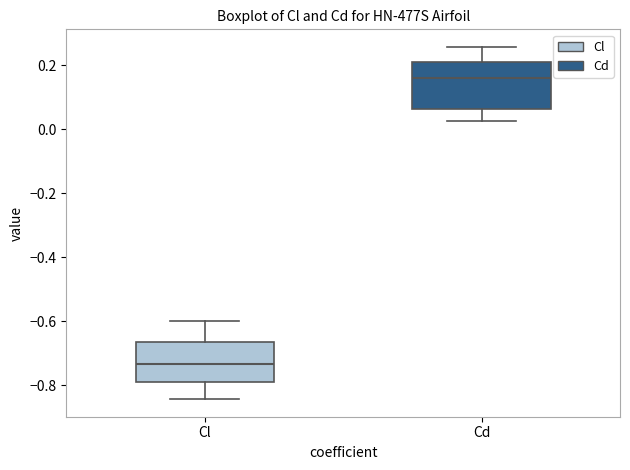

Reading left to right, transcribe this box plot: for each box, give where its median line is, the range the box spans, and where its two whiskers end, as read against the y-axis. The values are not printed on the chart, so give them approximately, as read against the axis.

Cl: median -0.74, box -0.78 to -0.66, whiskers -0.84 to -0.60
Cd: median 0.16, box 0.06 to 0.22, whiskers 0.02 to 0.26